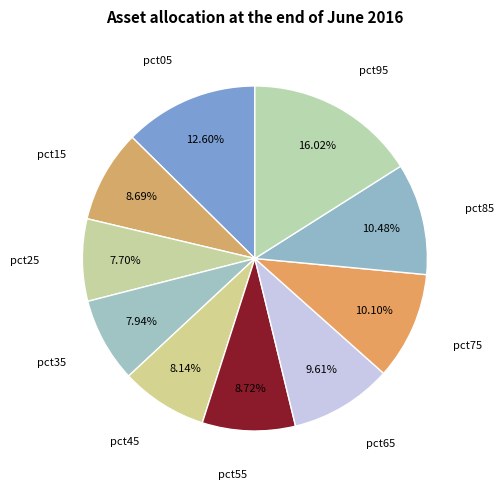

Count the number of slices in the pie.

10